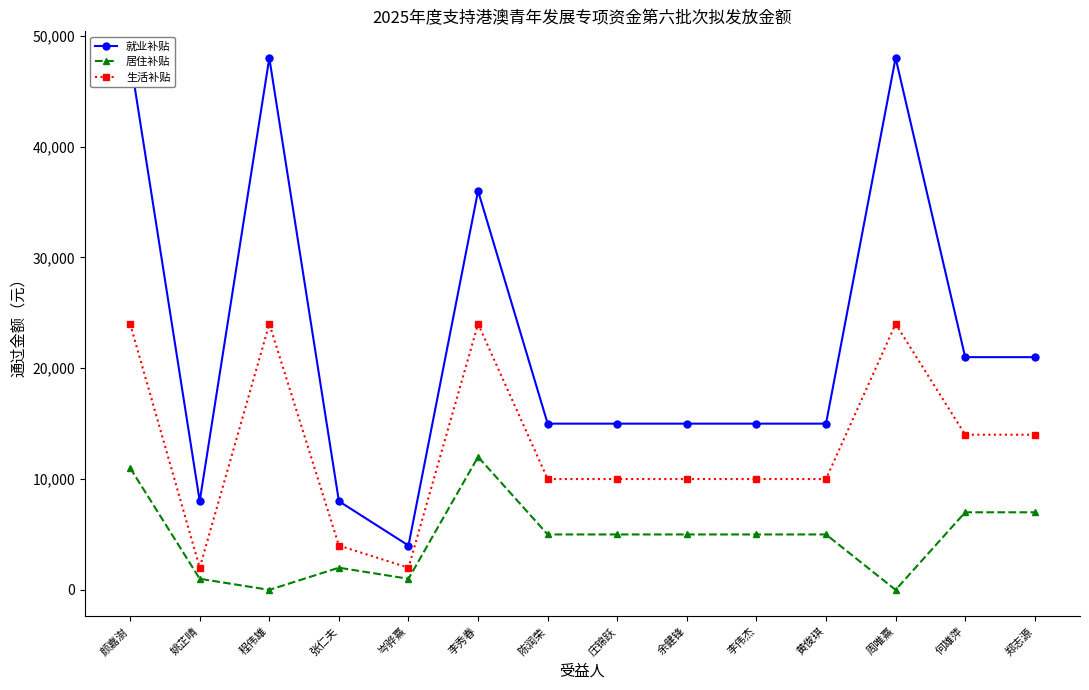

What value does the 就业补贴 series have at 颜嘉澍?

48000